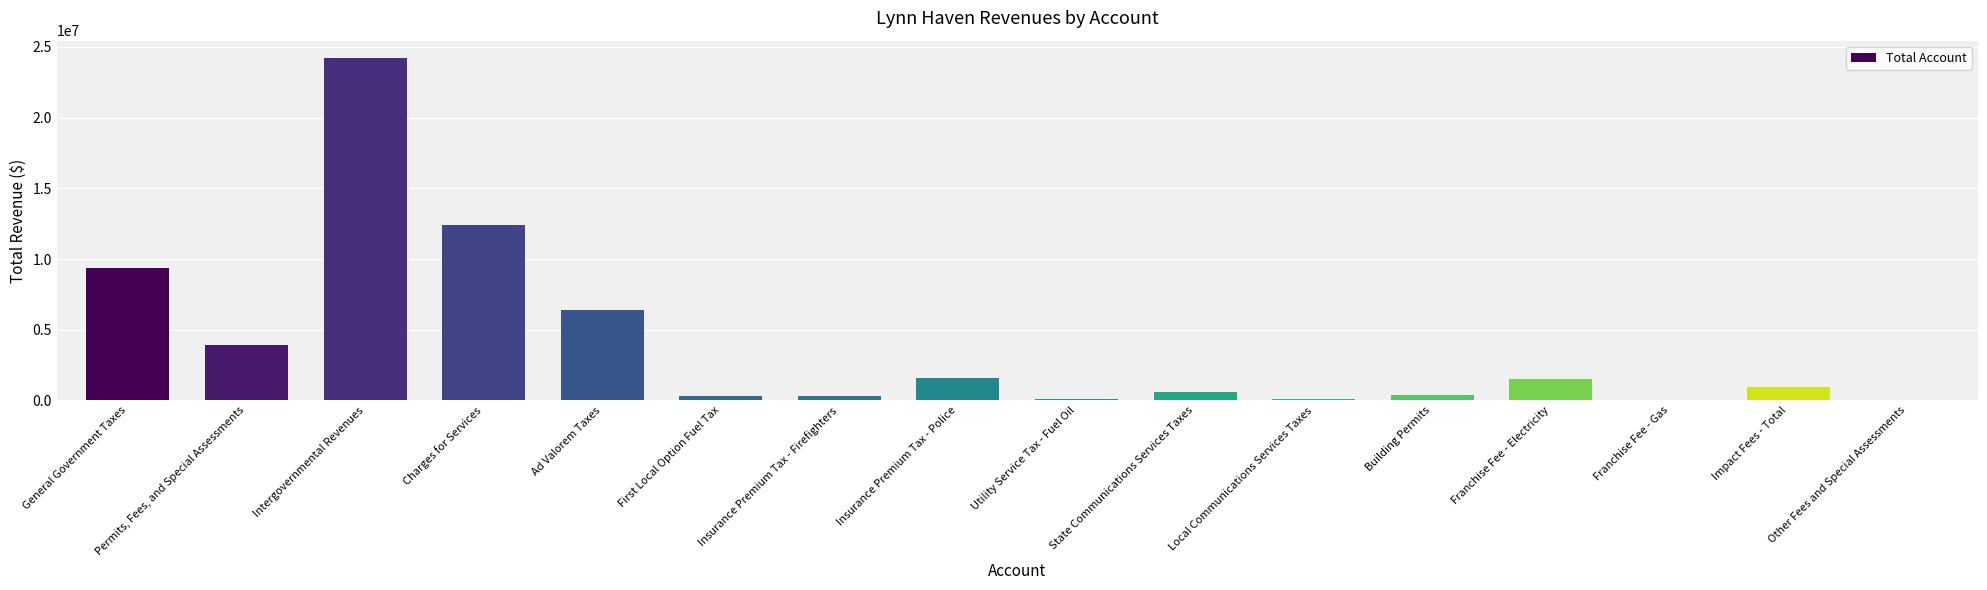

What is the sum of all values?

62207464